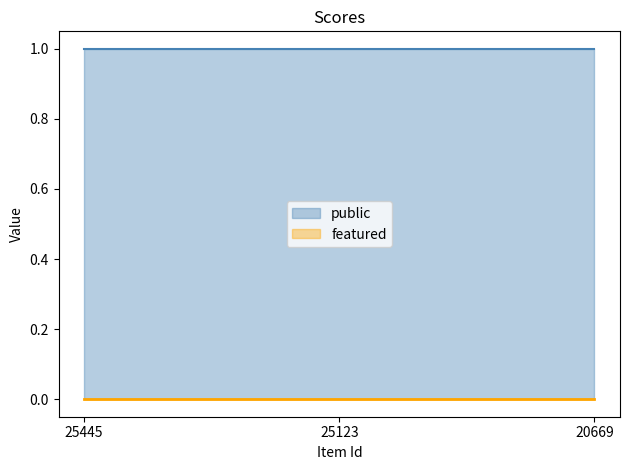

At how many categories does at least one series exceed 0?

3